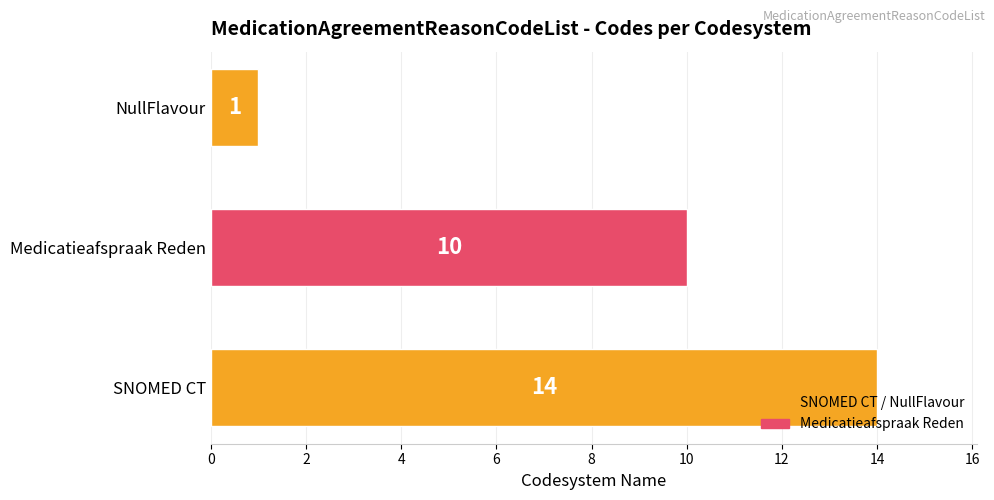

The value at NullFlavour is 1. True or false?

True